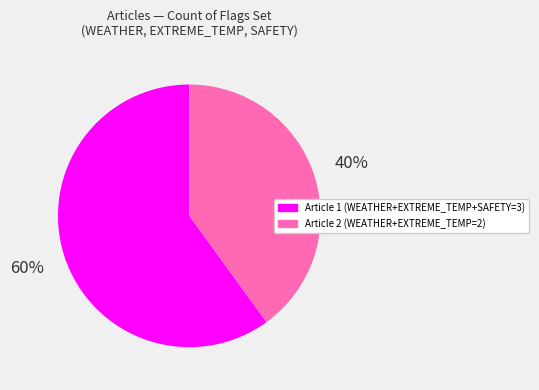

Rank the categories by value from highest to lowest.

Article 1 (WEATHER+EXTREME_TEMP+SAFETY=3), Article 2 (WEATHER+EXTREME_TEMP=2)